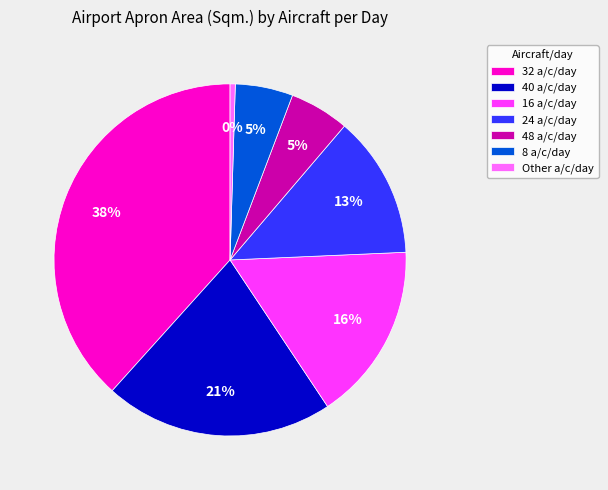

Combined, do Other a/c/day and 8 a/c/day account for over 50%?

No